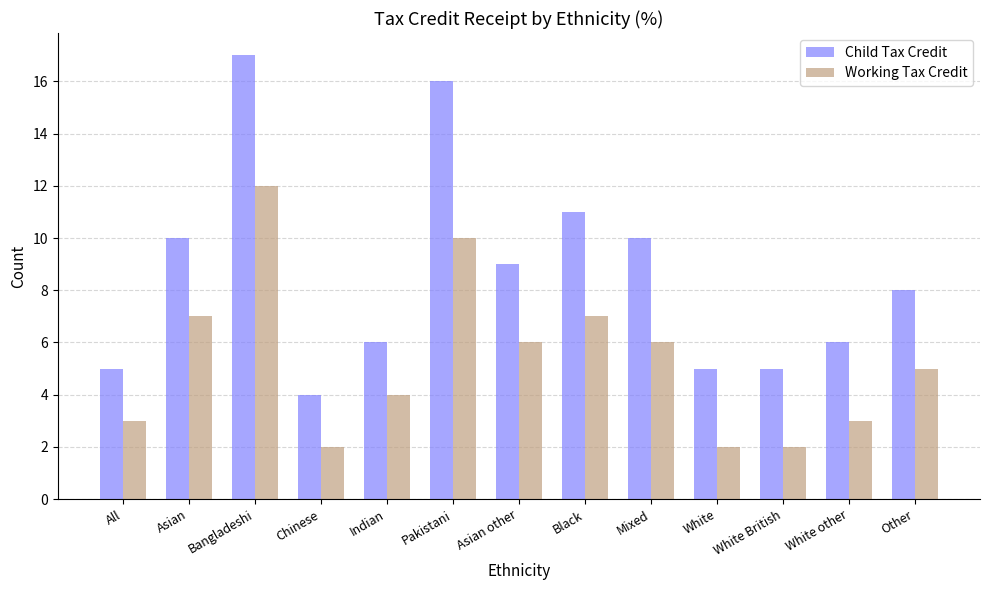

Which series has the widest spread of values?

Child Tax Credit